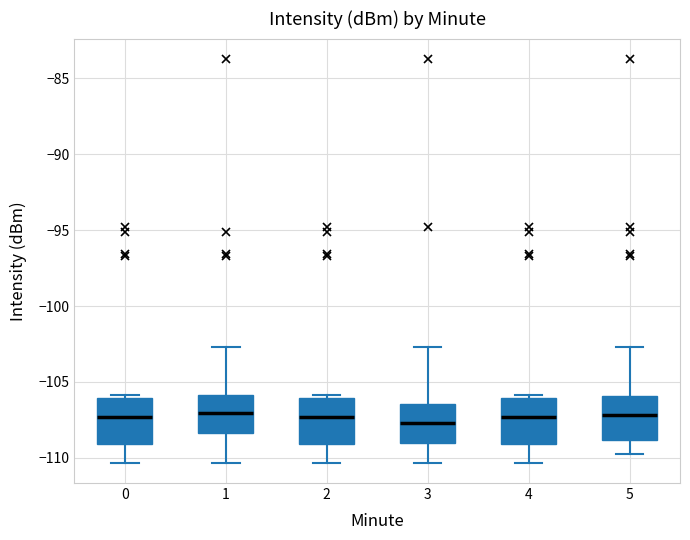

Reading left to right, read every box against the y-axis: the position of its median line, the range the box covers, and the ends of its whiskers. The values are not printed on the chart, so give them approximately, as read against the axis.

0: median -107.5, box -109.0 to -106.0, whiskers -110.5 to -106.0 (just above the box's upper edge)
1: median -107.0, box -108.5 to -106.0, whiskers -110.5 to -102.5
2: median -107.5, box -109.0 to -106.0, whiskers -110.5 to -106.0 (just above the box's upper edge)
3: median -107.5, box -109.0 to -106.5, whiskers -110.5 to -102.5
4: median -107.5, box -109.0 to -106.0, whiskers -110.5 to -106.0 (just above the box's upper edge)
5: median -107.0, box -109.0 to -106.0, whiskers -109.5 to -102.5